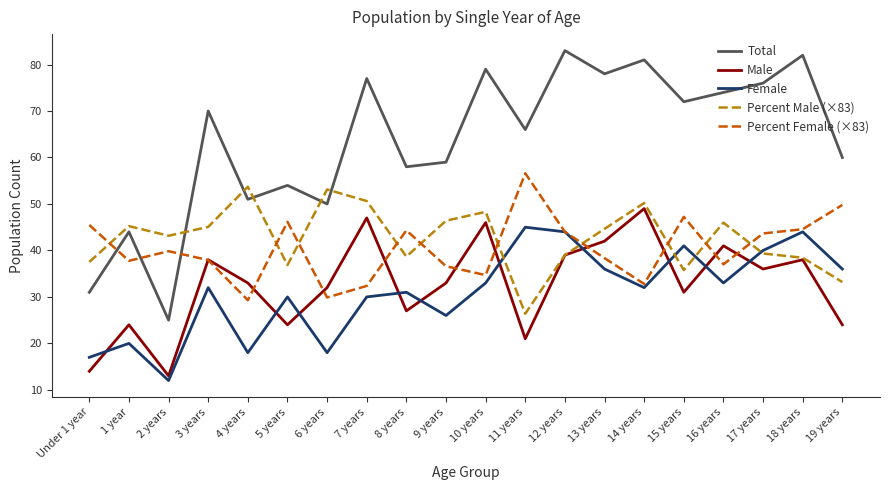

Does the chart have visible grid lines?

No